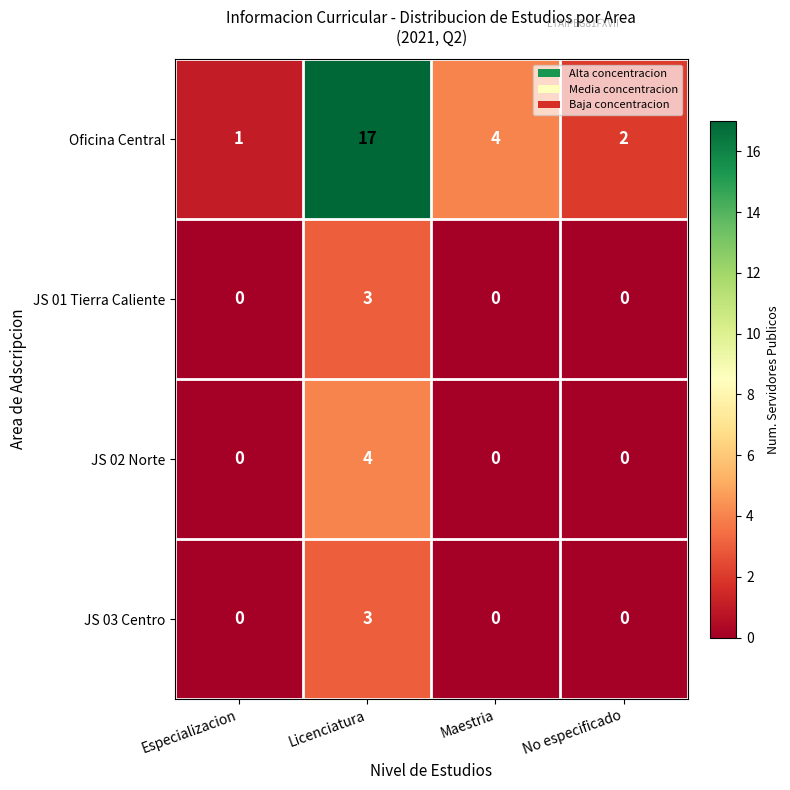

What is the difference between the maximum and minimum values in the JS 02 Norte series?

4